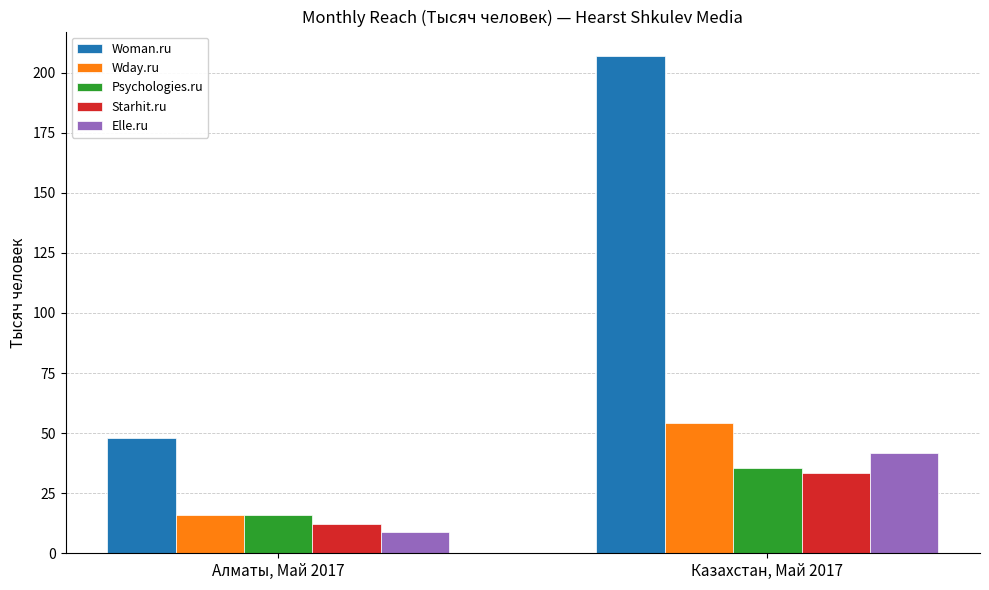

Where is Woman.ru nearest to the value 127?

Алматы, Май 2017